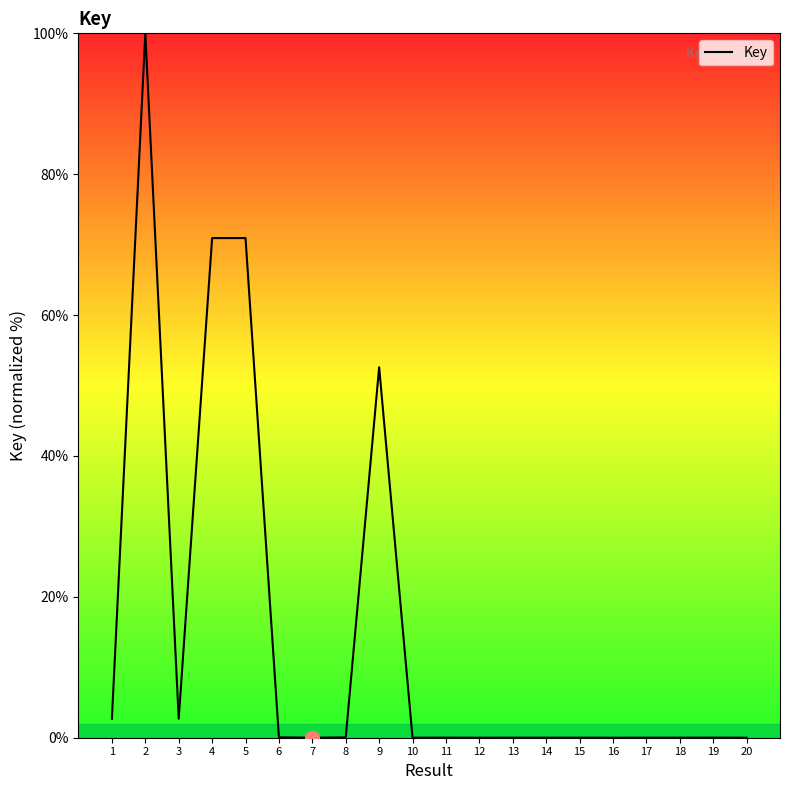

The chart shows a value of 0.0 at 13. True or false?

True